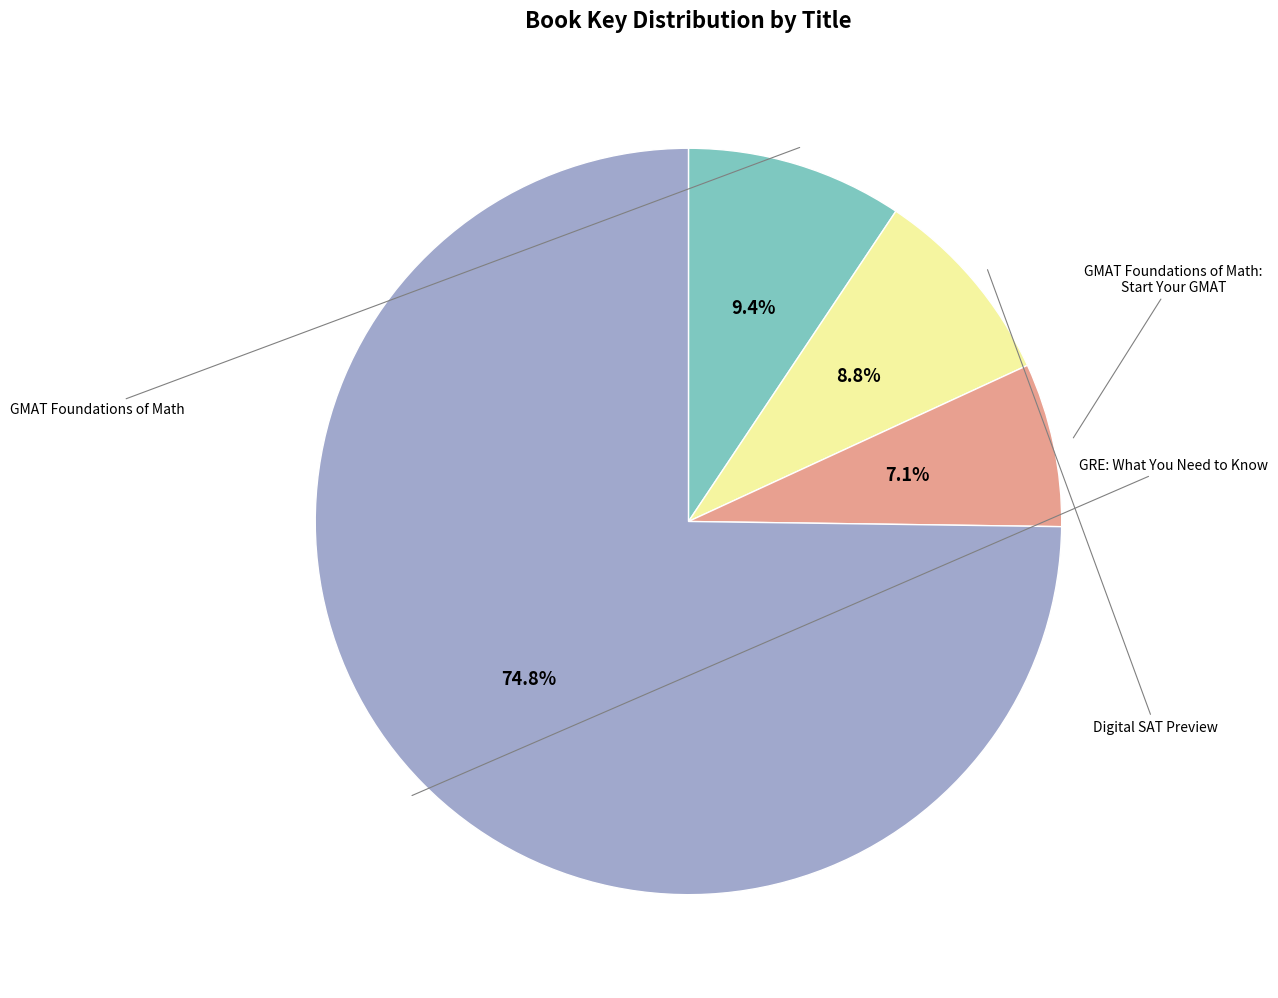

Is there any slice that represents more than half of the pie?

Yes